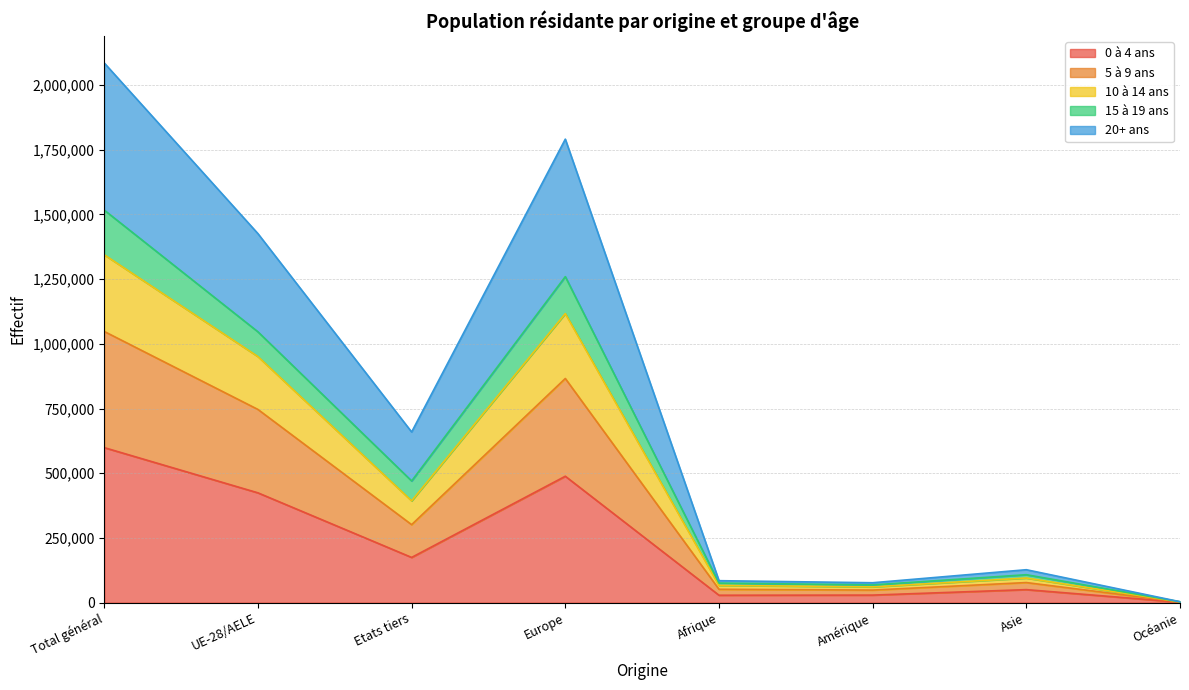

At which label does 0 à 4 ans reach its peak?

Total général